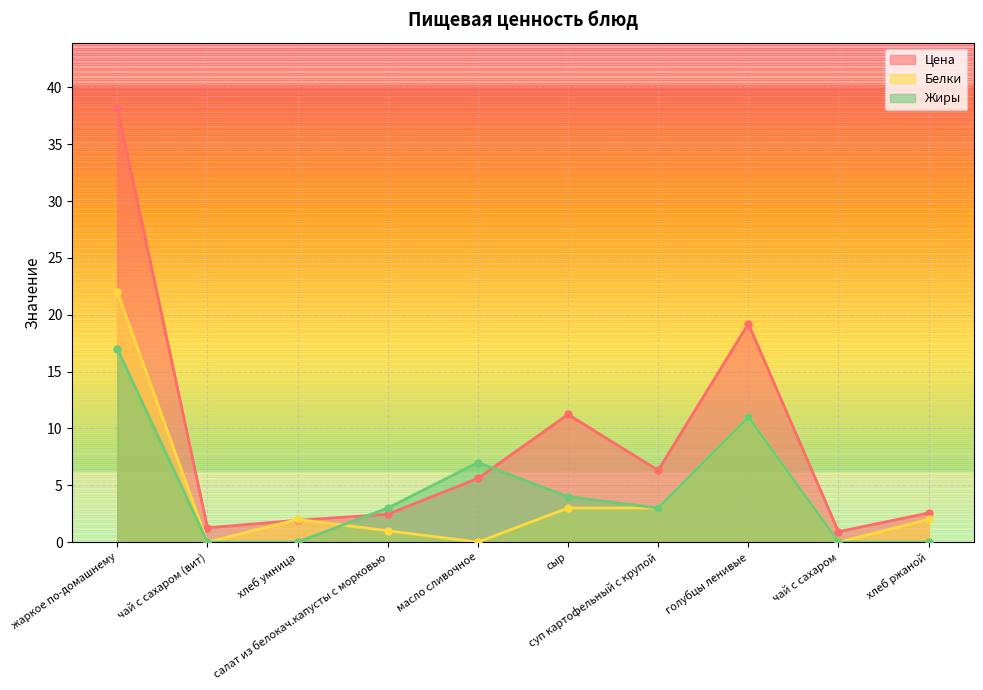

Where do Белки and Цена first cross each other?

чай с сахаром (вит) and хлеб умница